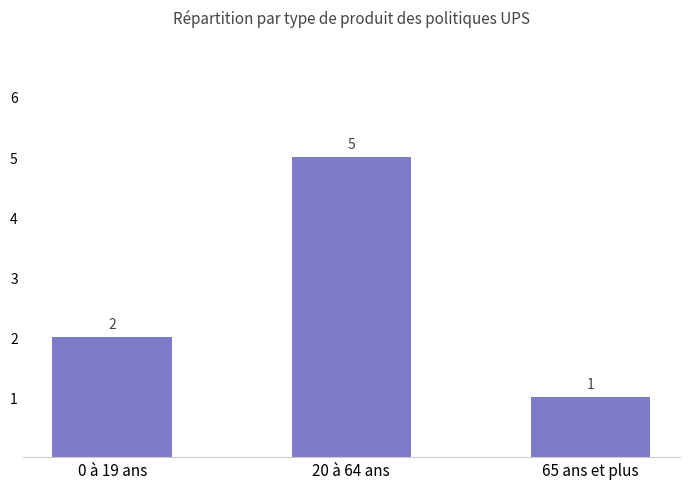

What is the minimum value shown in the chart?

1